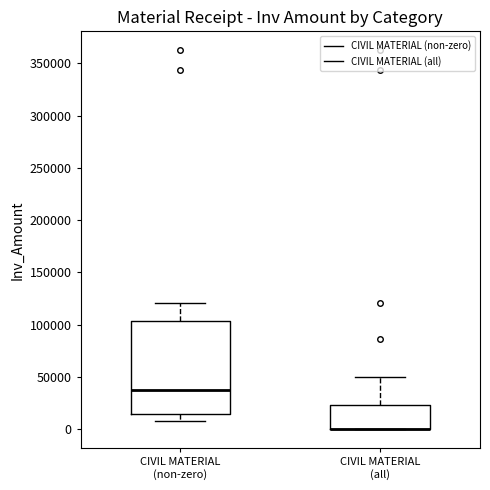

Where does the upper whisker of the box for CIVIL MATERIAL (non-zero) end on the y-axis? The values are not printed on the chart, so give them approximately, as read against the axis.

120000